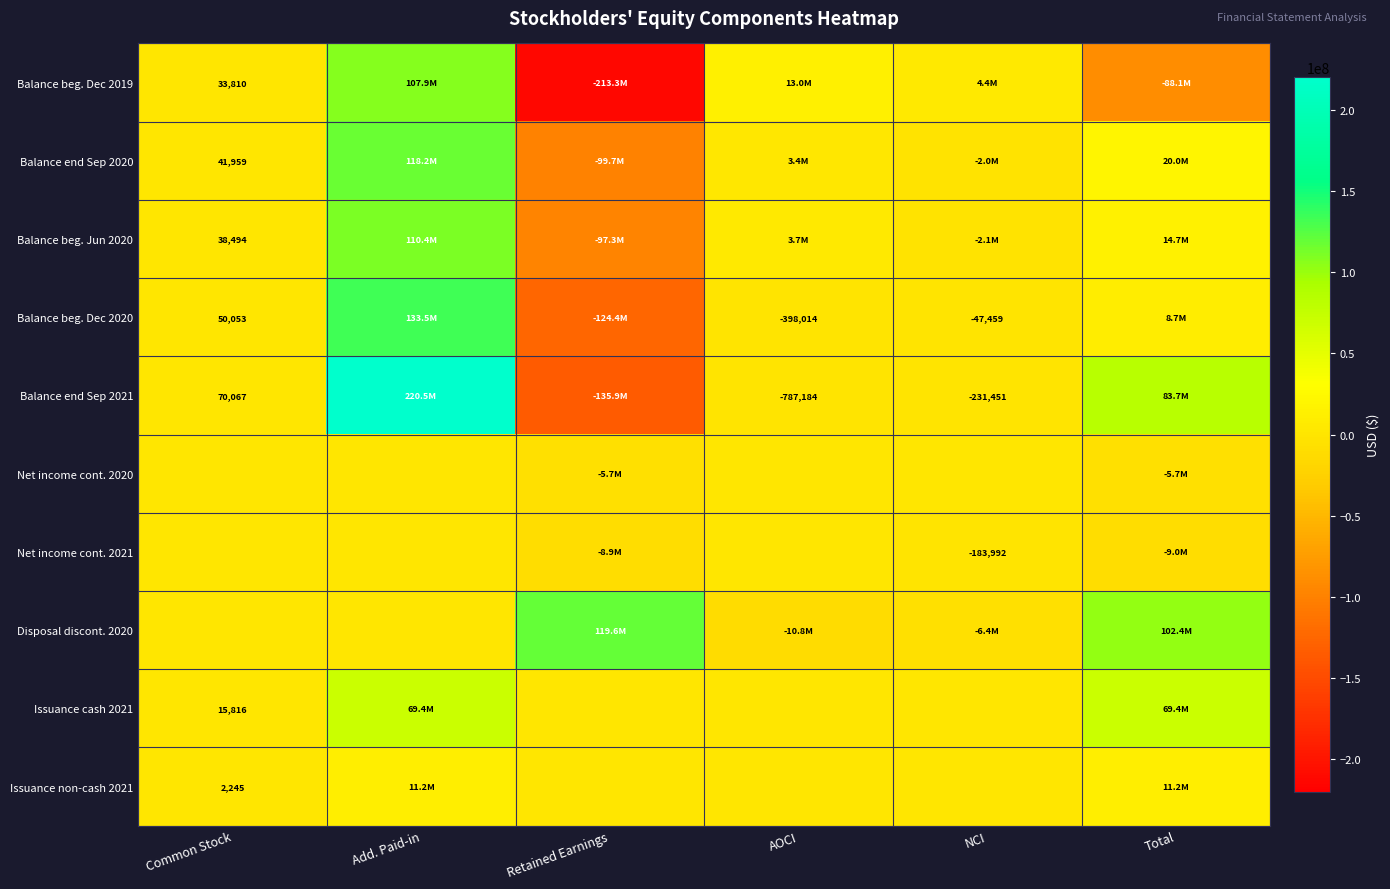

What is the greatest value displayed?

220523246